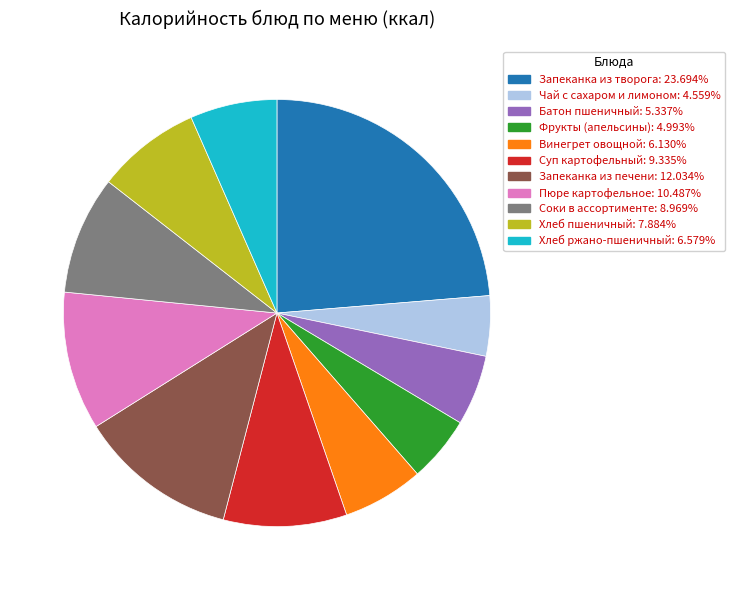

Between Запеканка из печени and Пюре картофельное, which is larger?

Запеканка из печени